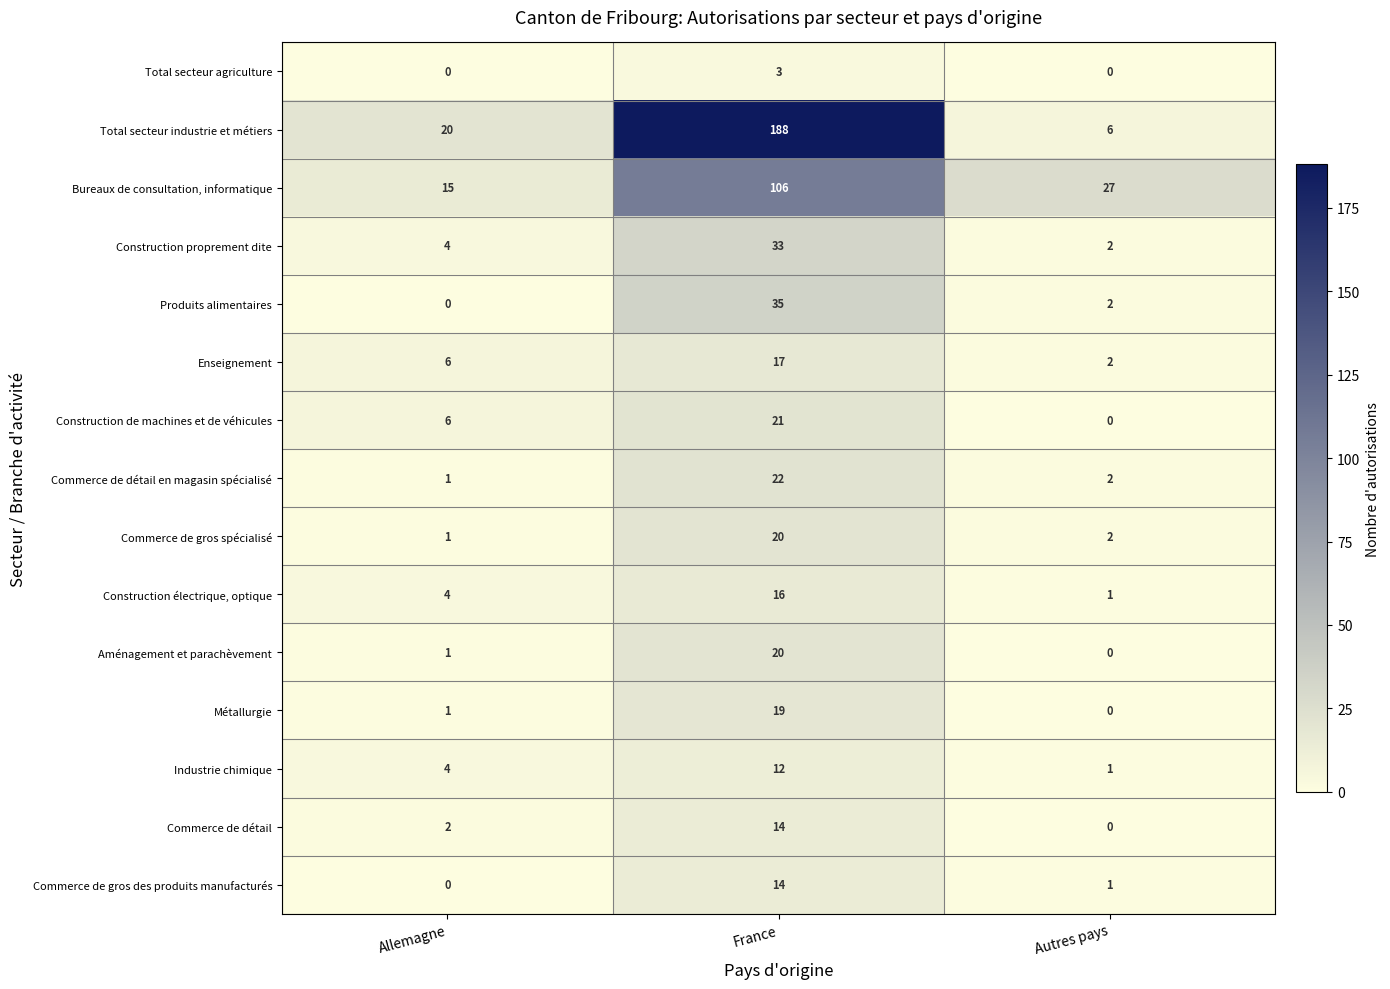

What is the maximum value shown in the chart?

188